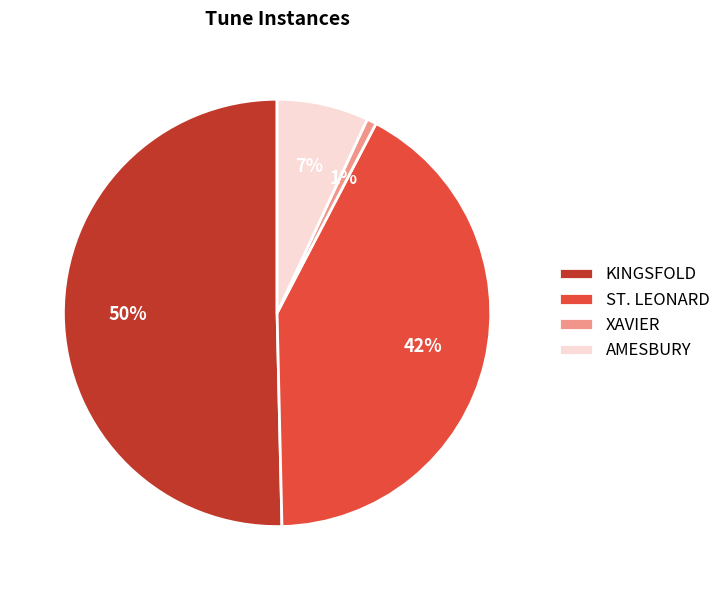

Which has a higher value, AMESBURY or KINGSFOLD?

KINGSFOLD